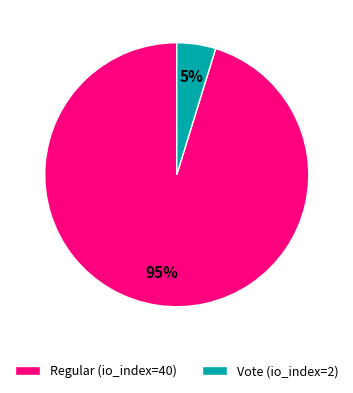

Which has a higher value, Vote (io_index=2) or Regular (io_index=40)?

Regular (io_index=40)